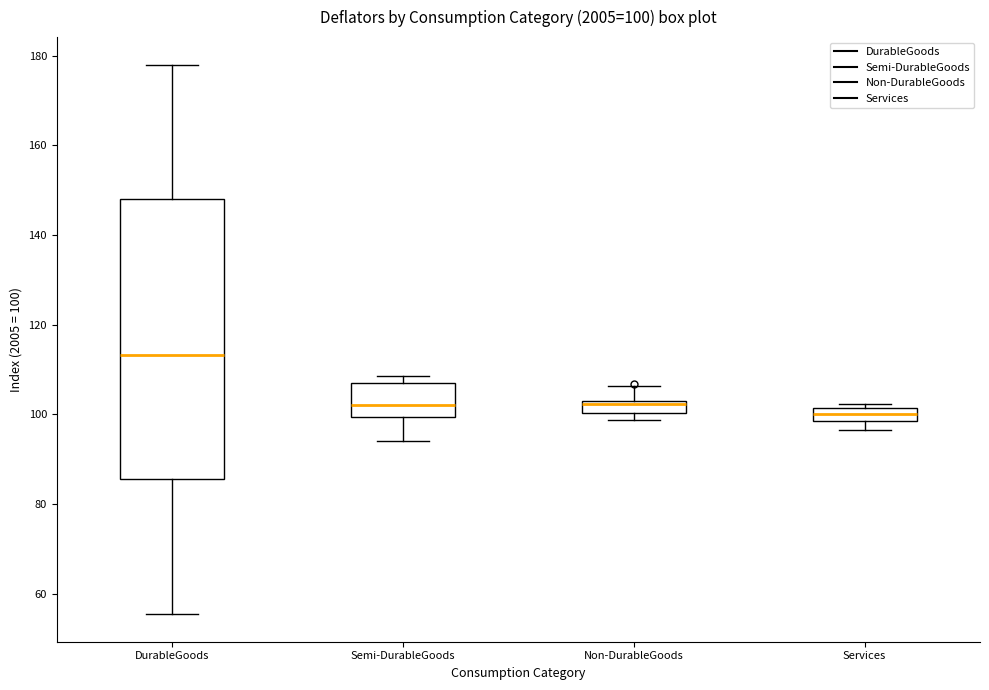

Comparing the boxes themselves (not the whiskers), which one is the tallest?

DurableGoods